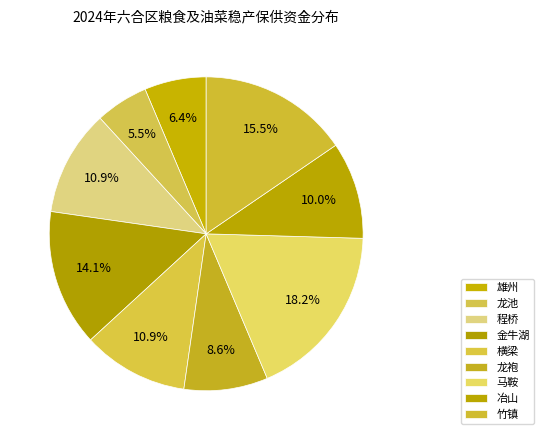

To the nearest percent, what is the average slice percentage?

11%